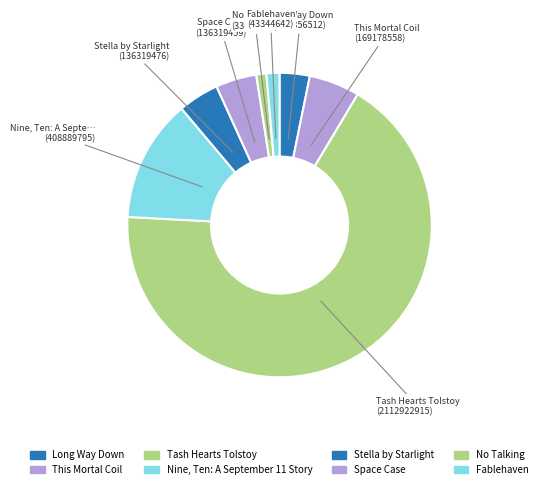

How many slices are in this pie chart?

8